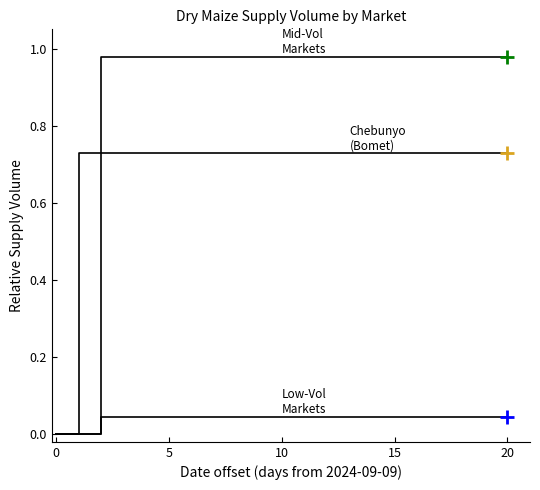

True or false: Mid-Vol Markets and Low-Vol Markets intersect in this chart.

False